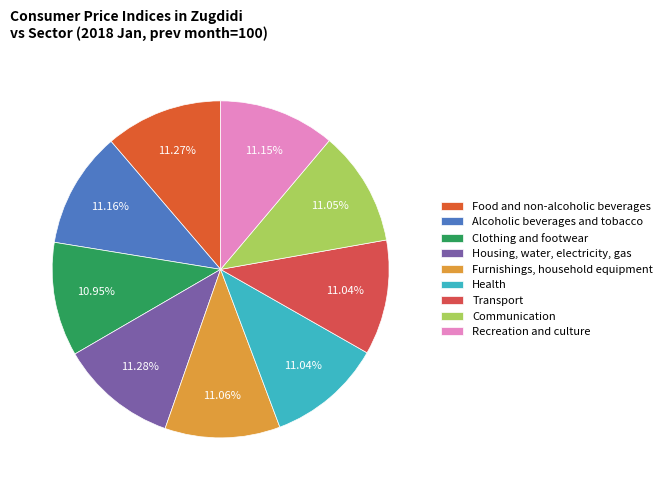

Which category has the smallest portion of the pie?

Clothing and footwear